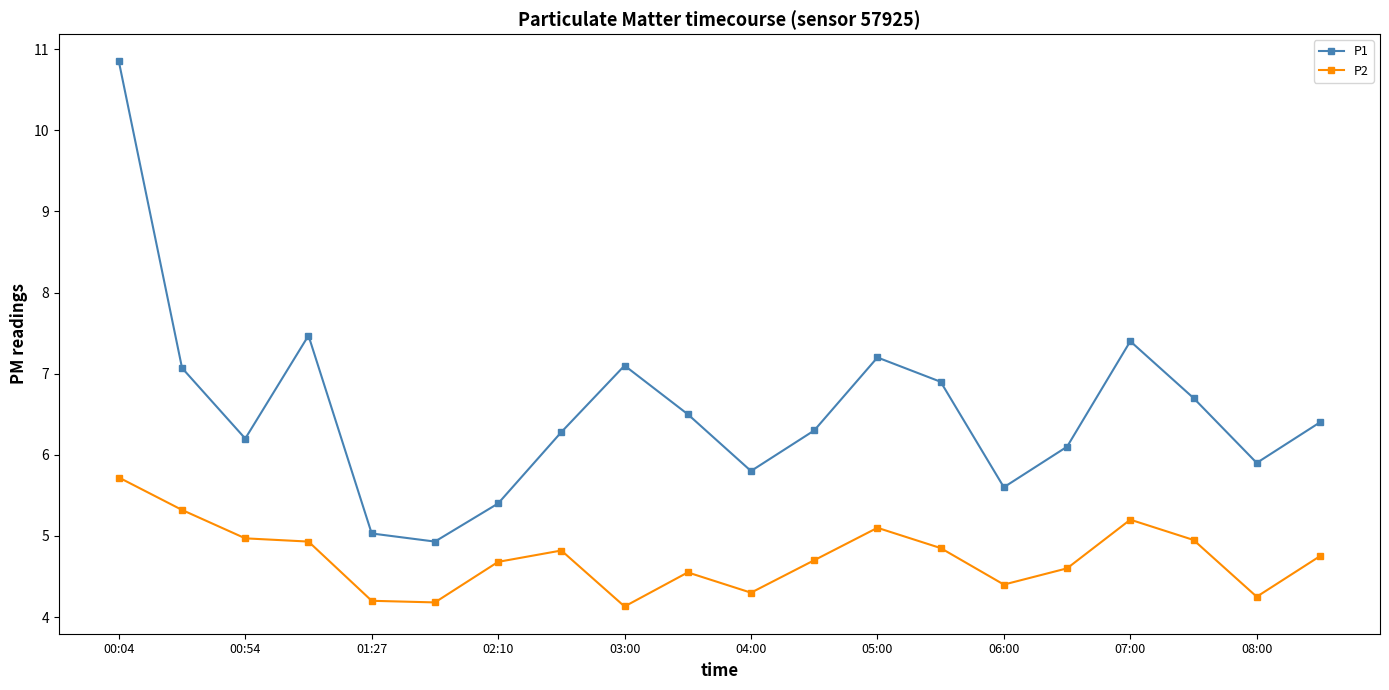

What is the sum of all P1 values?

131.1